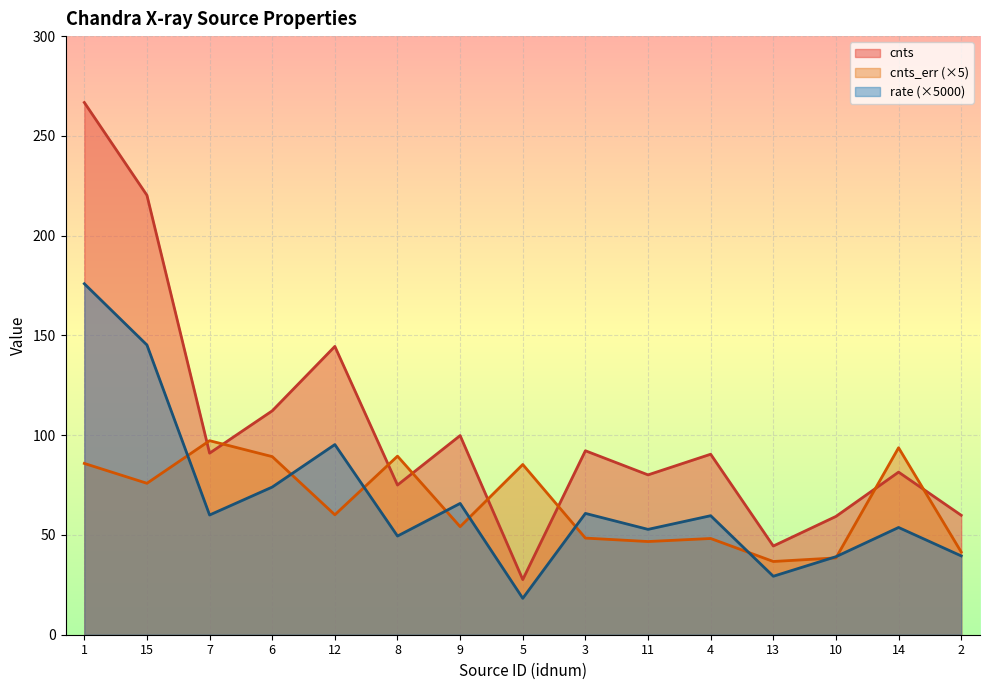

What is the label of the 9th point from the right?

9